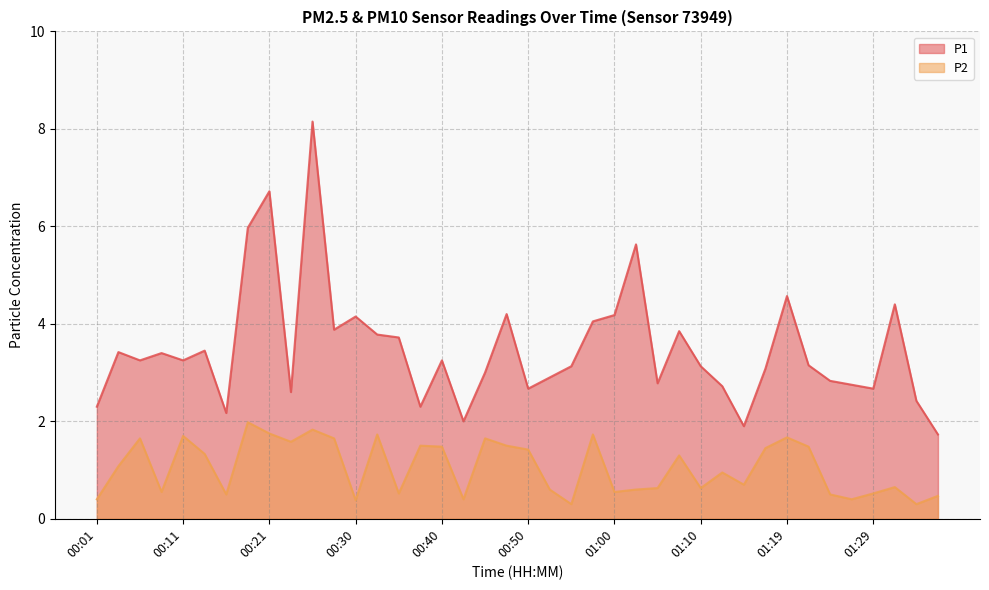

Reading left to right, what are all the values shown in this chart?

P1: 2.3	3.4	3.2	3.4	3.2	3.5	2.2	6.0	6.7	2.6	8.2	3.9	4.2	3.8	3.7	2.3	3.2	2.0	3.0	4.2	2.7	2.9	3.1	4.0	4.2	5.6	2.8	3.9	3.1	2.7	1.9	3.1	4.6	3.1	2.8	2.8	2.7	4.4	2.4	1.7
P2: 0.4	1.1	1.6	0.6	1.7	1.3	0.5	2.0	1.8	1.6	1.8	1.6	0.4	1.7	0.5	1.5	1.5	0.4	1.6	1.5	1.4	0.6	0.3	1.7	0.6	0.6	0.6	1.3	0.6	0.9	0.7	1.4	1.7	1.5	0.5	0.4	0.5	0.7	0.3	0.5